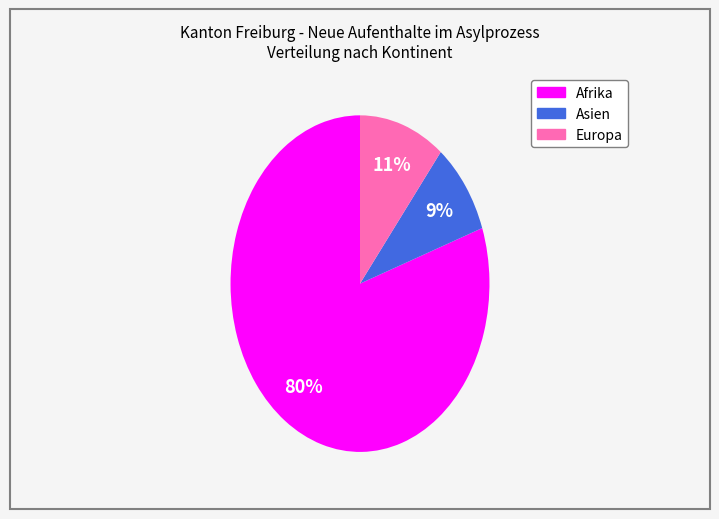

To the nearest percent, what is the average slice percentage?

33%